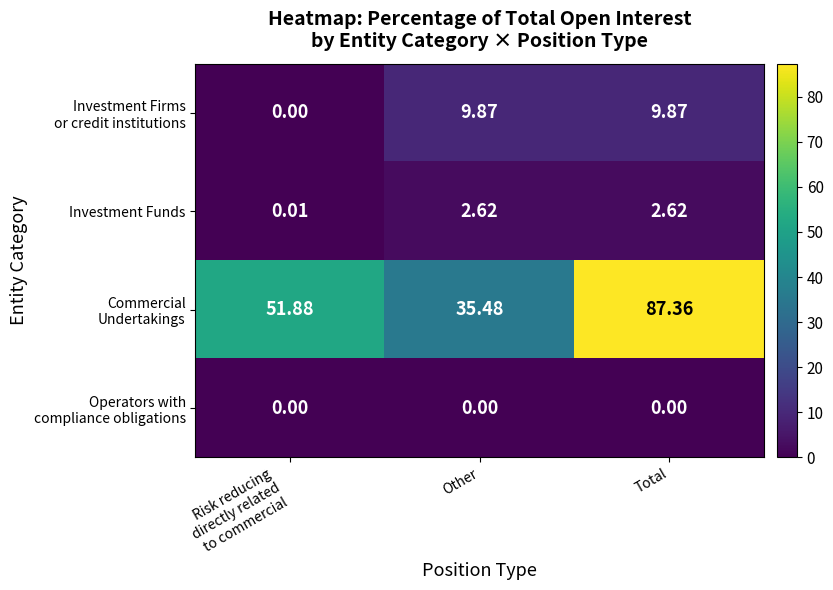

Which label corresponds to the largest value in the chart?

Total